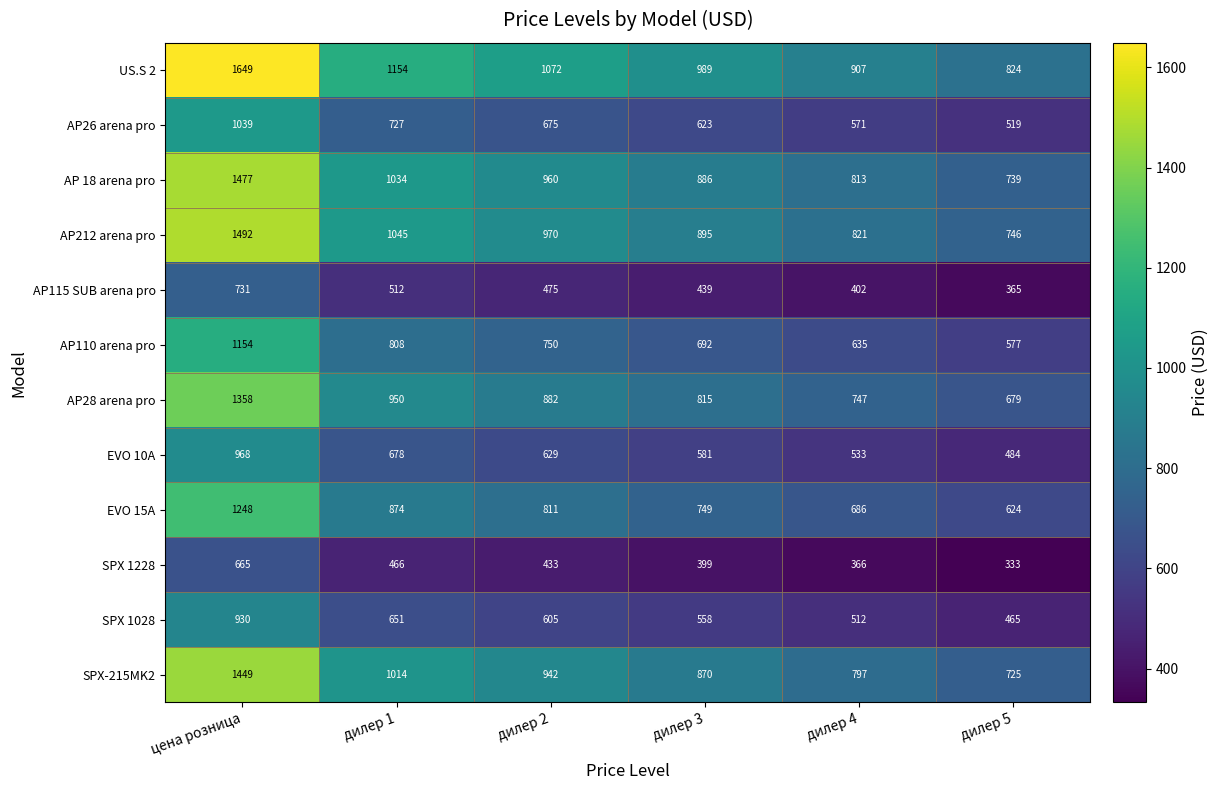

At дилер 1, list the series in order from largest to smallest.

US.S 2, AP212 arena pro, AP 18 arena pro, SPX-215MK2, AP28 arena pro, EVO 15A, AP110 arena pro, AP26 arena pro, EVO 10A, SPX 1028, AP115 SUB arena pro, SPX 1228